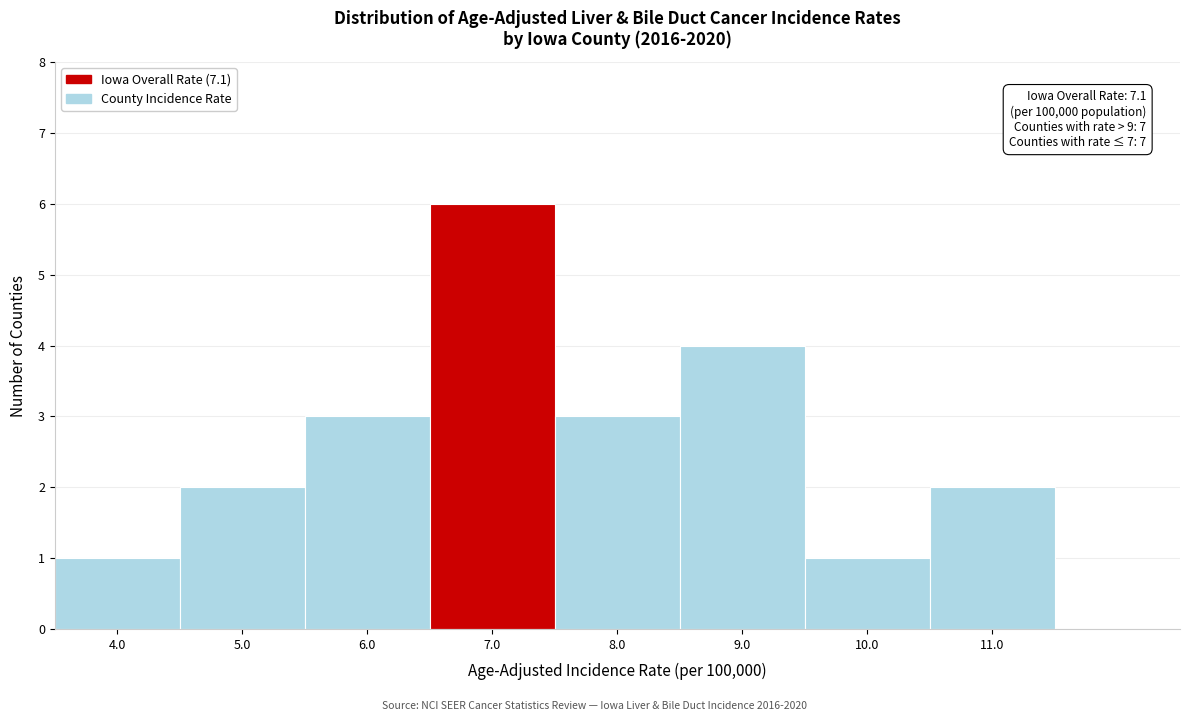

Reading right to left, what are all the values shown in this chart?

2	1	4	3	6	3	2	1